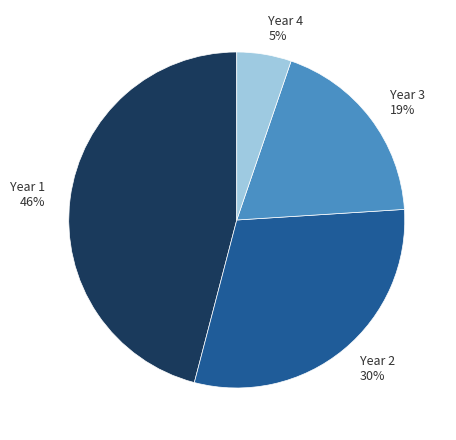

Is there a majority slice in this chart?

No